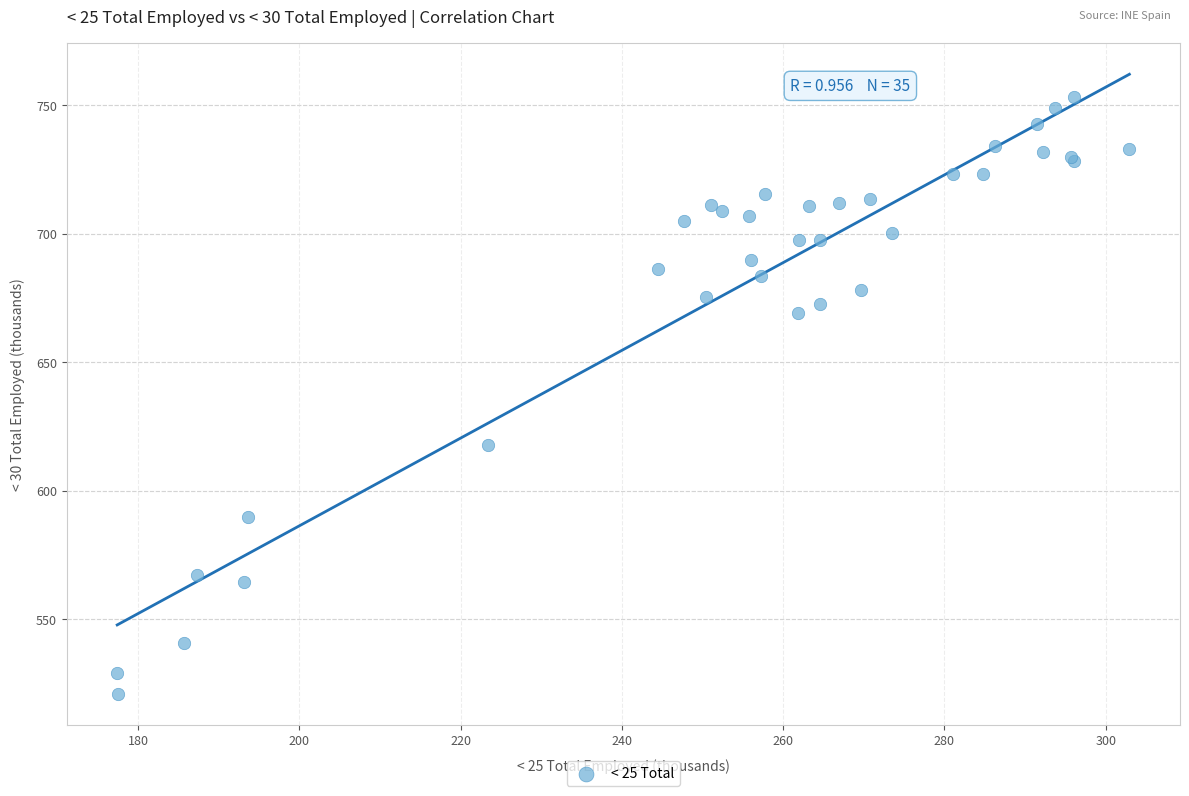

What Y value in the scatter plot is closest to 637?

617.8